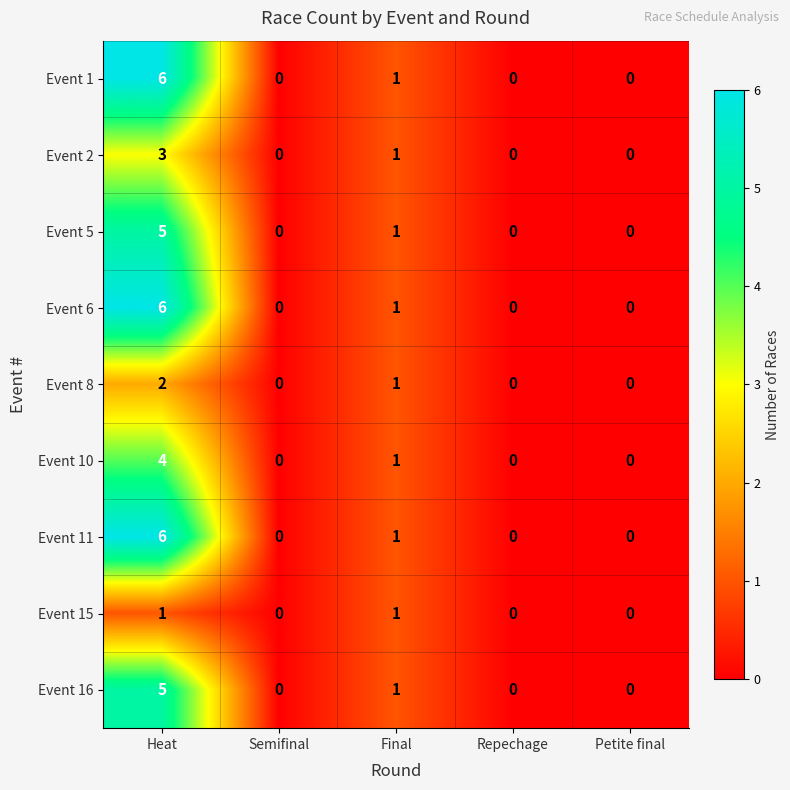

Which label corresponds to the largest value in the chart?

Heat